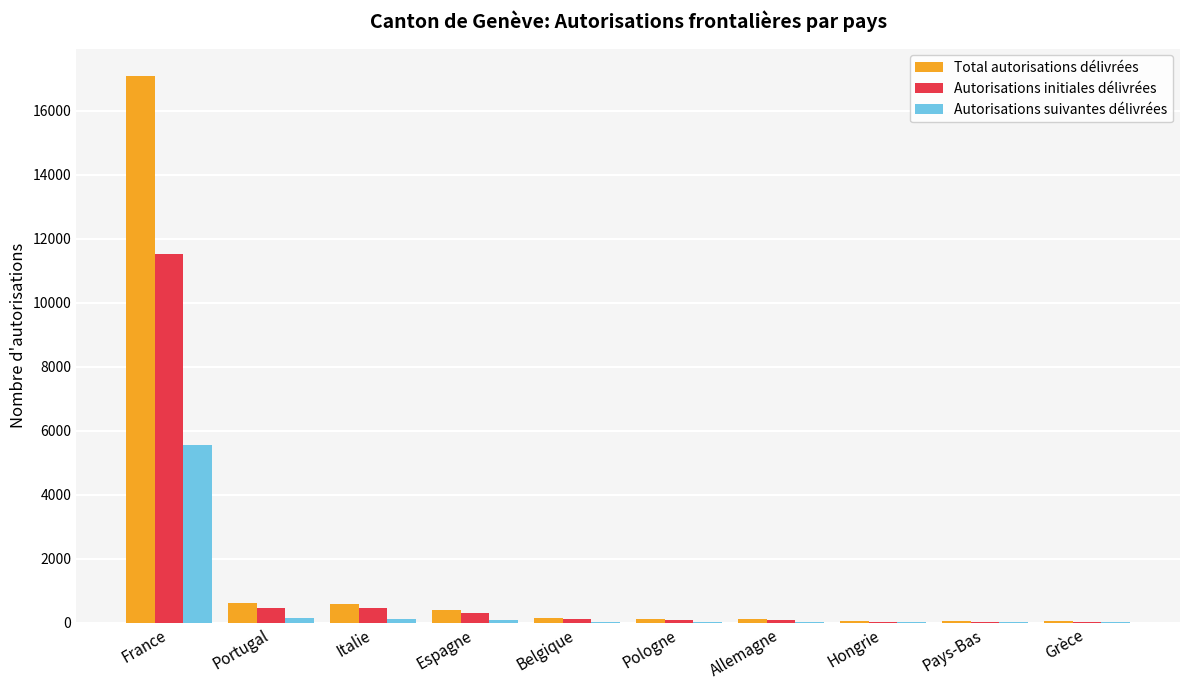

The value of Autorisations suivantes délivrées at France is 5568. True or false?

True